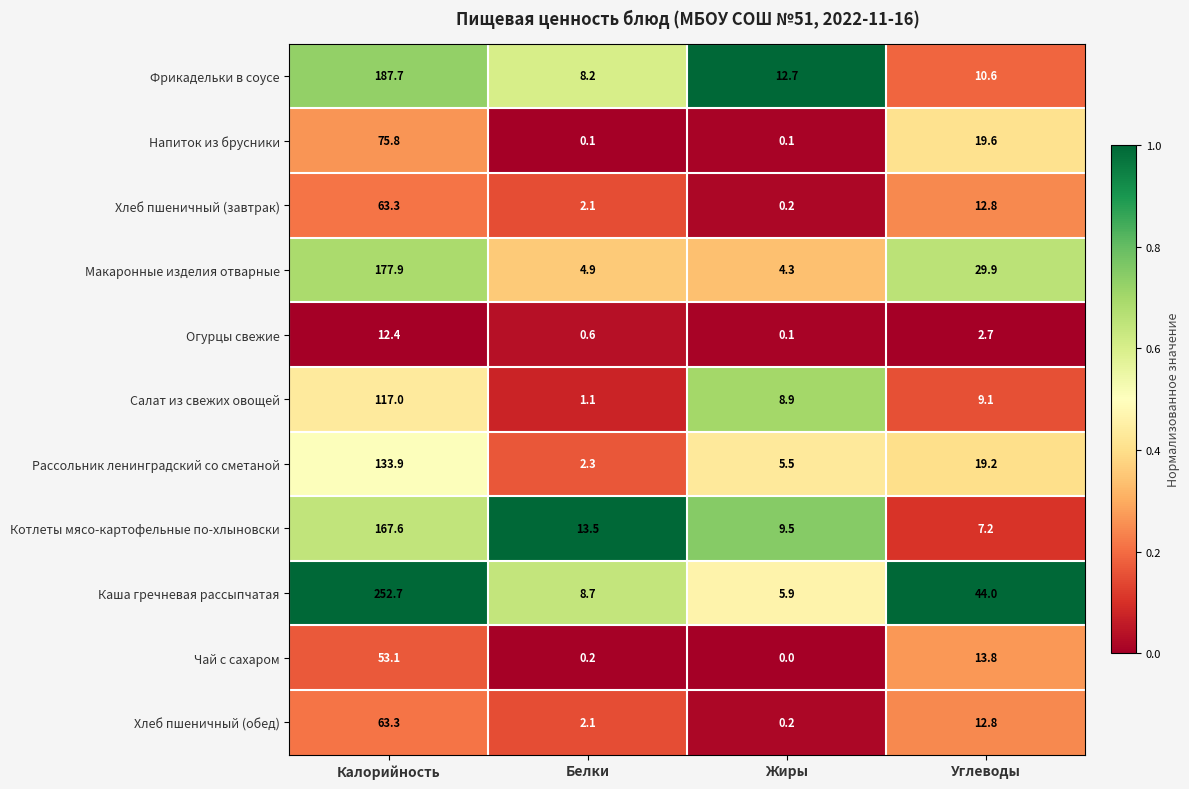

Is it true that Напиток из брусники equals 75.8 at Калорийность?

True